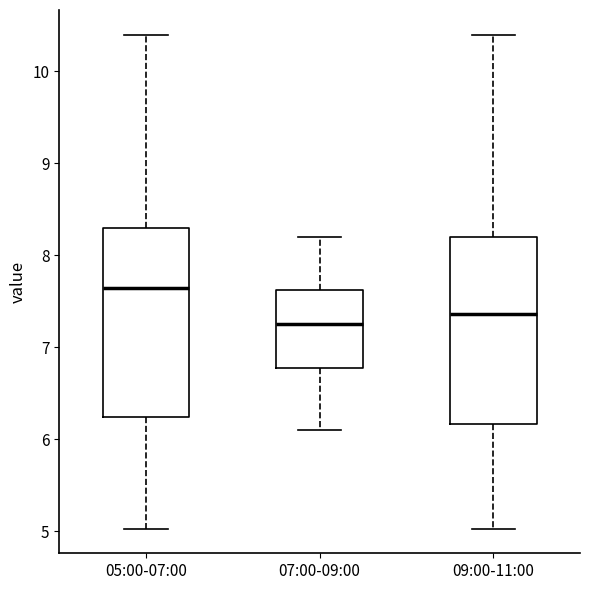

Reading left to right, read every box against the y-axis: the position of its median line, the range the box covers, and the ends of its whiskers. The values are not printed on the chart, so give them approximately, as read against the axis.

05:00-07:00: median 7.7, box 6.2 to 8.3, whiskers 5.0 to 10.4
07:00-09:00: median 7.3, box 6.8 to 7.6, whiskers 6.1 to 8.2
09:00-11:00: median 7.4, box 6.2 to 8.2, whiskers 5.0 to 10.4